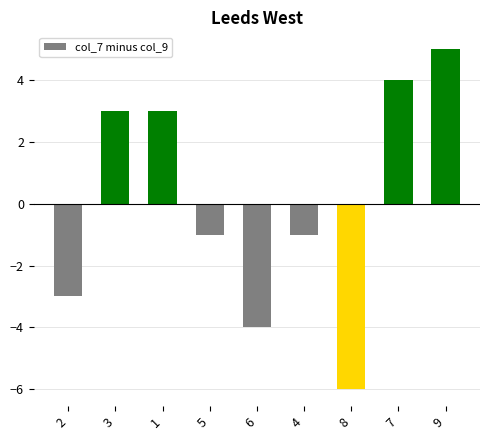

What is the smallest value displayed?

-6